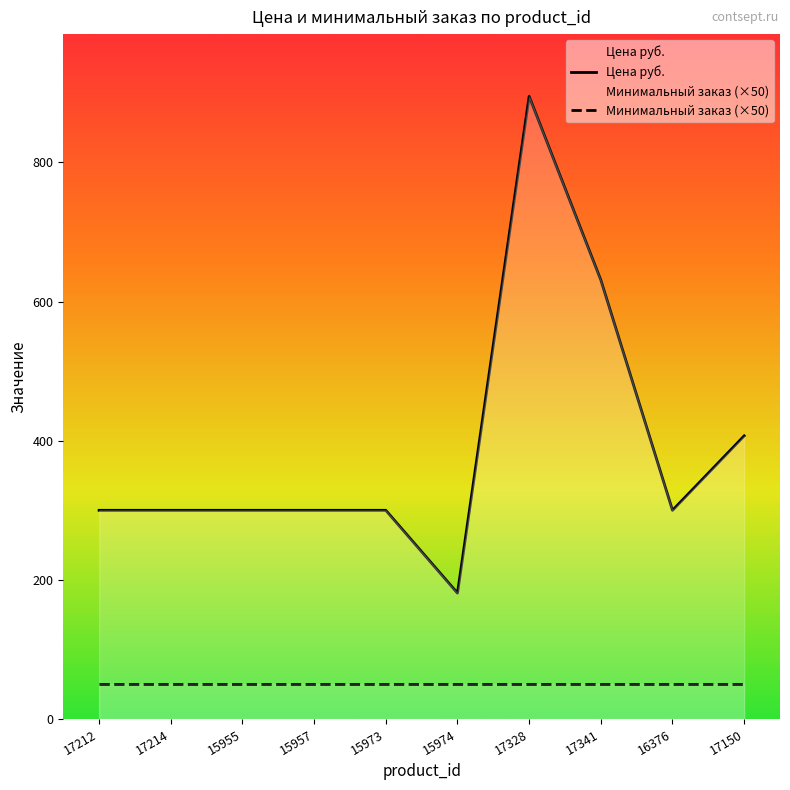

Rank the series by their average value, from lowest to highest.

Минимальный заказ (×50), Цена руб.